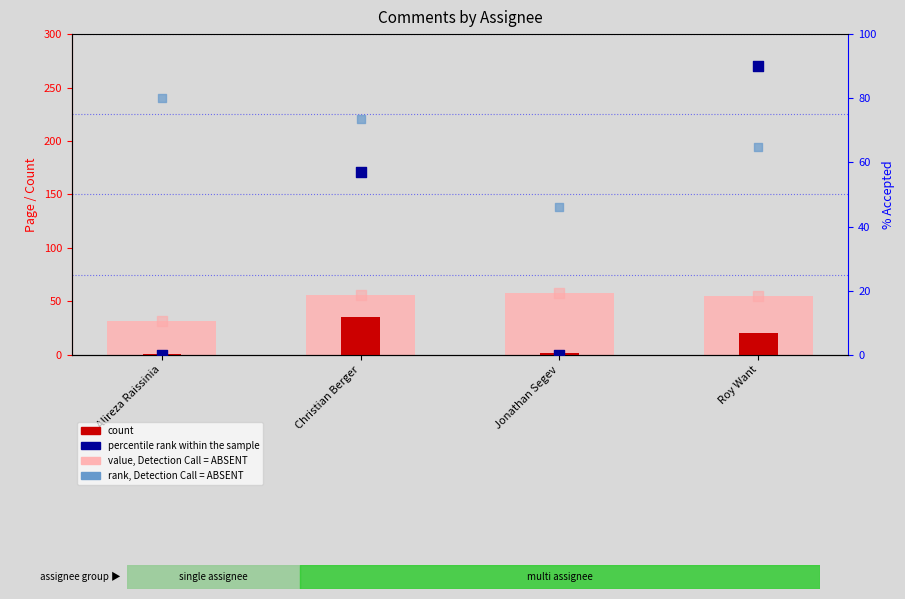

Which series contains the highest Y value?

percentile rank within the sample